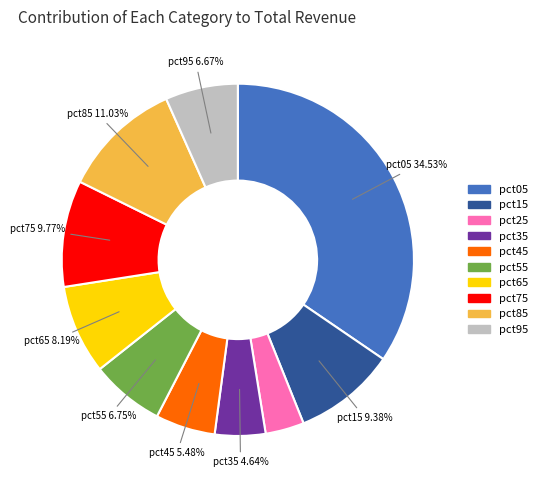

To the nearest percent, what is the average slice percentage?

10%